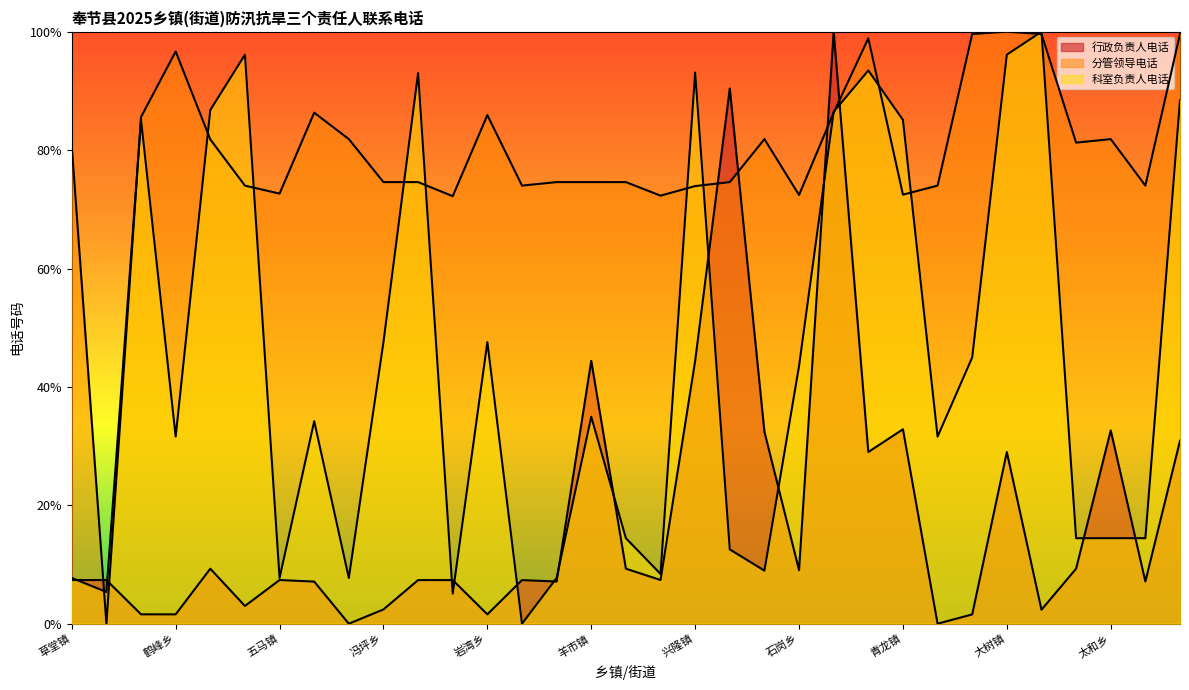

At which label is 行政负责人电话 closest to 50?

兴隆镇